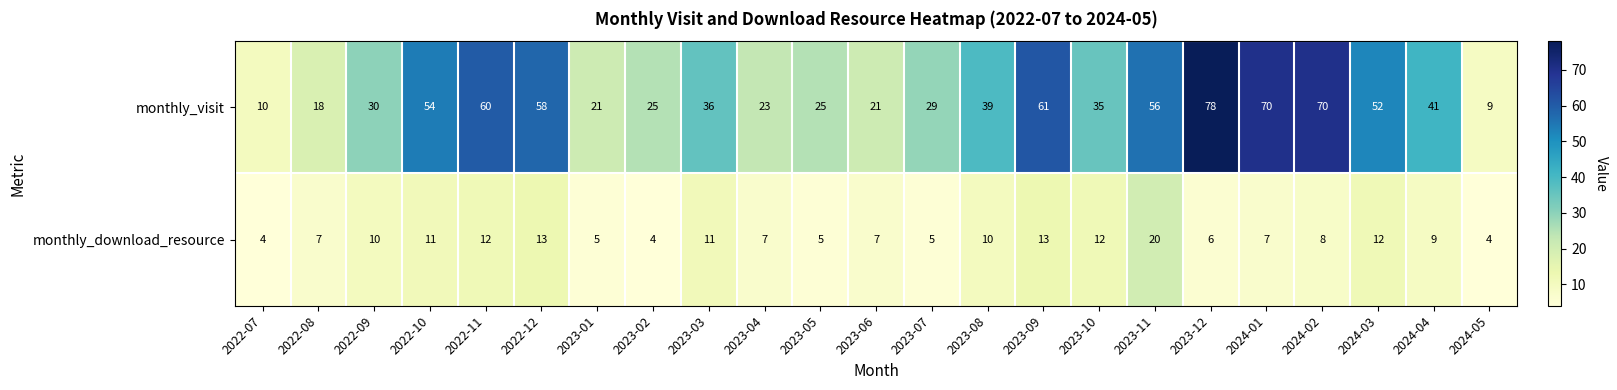

Which series has the largest total across all categories?

monthly_visit